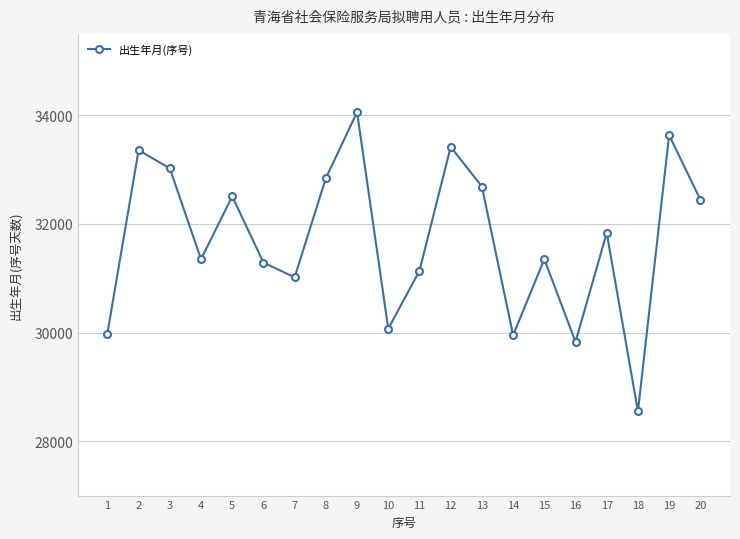

What is the smallest value displayed?

28550